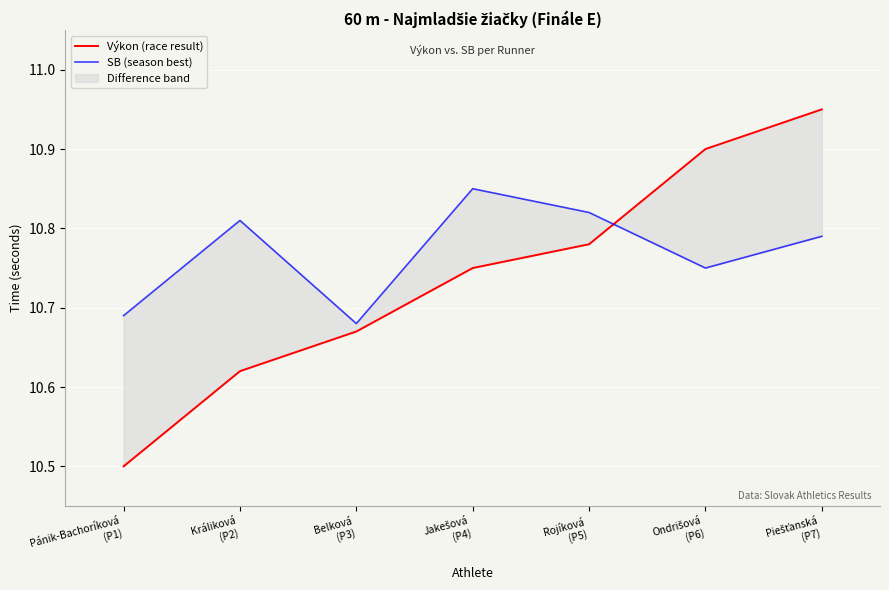

Rank the categories by Výkon (race result) value from highest to lowest.

Piešťanská
(P7), Ondrišová
(P6), Rojíková
(P5), Jakešová
(P4), Belková
(P3), Králiková
(P2), Pánik-Bachoríková
(P1)